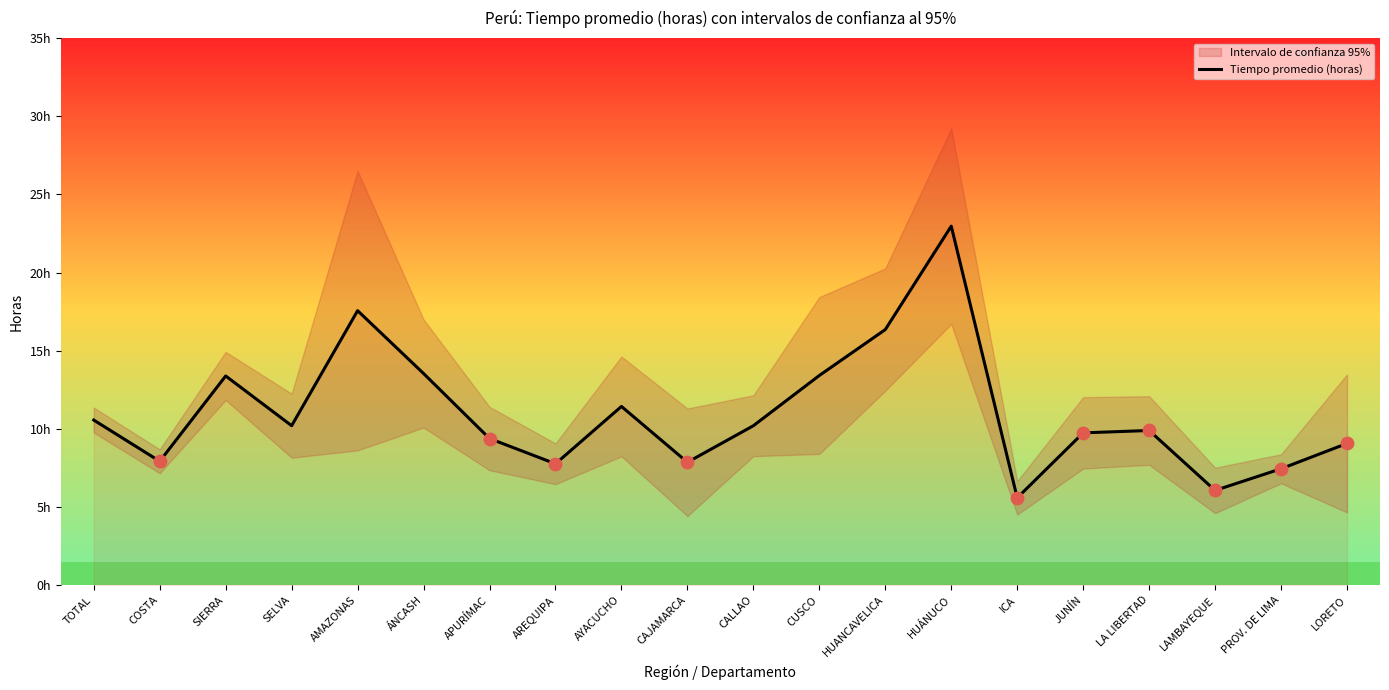

What is the change in value from CAJAMARCA to ICA?

-2.3